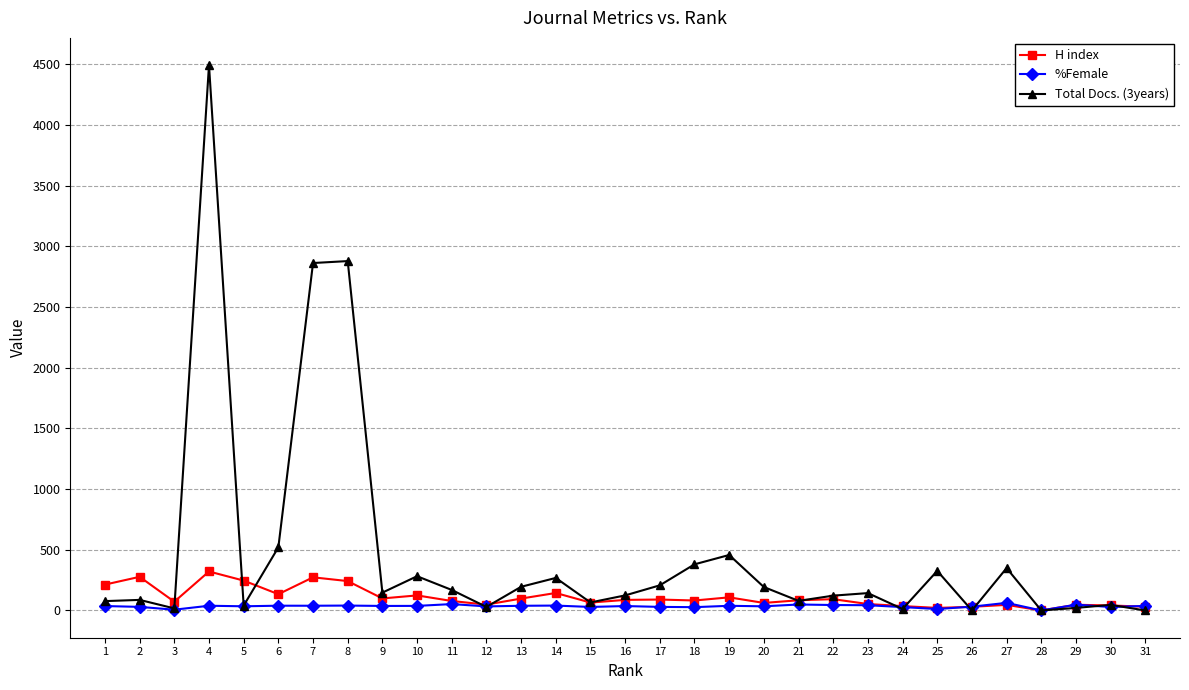

Which series has the largest total across all categories?

Total Docs. (3years)